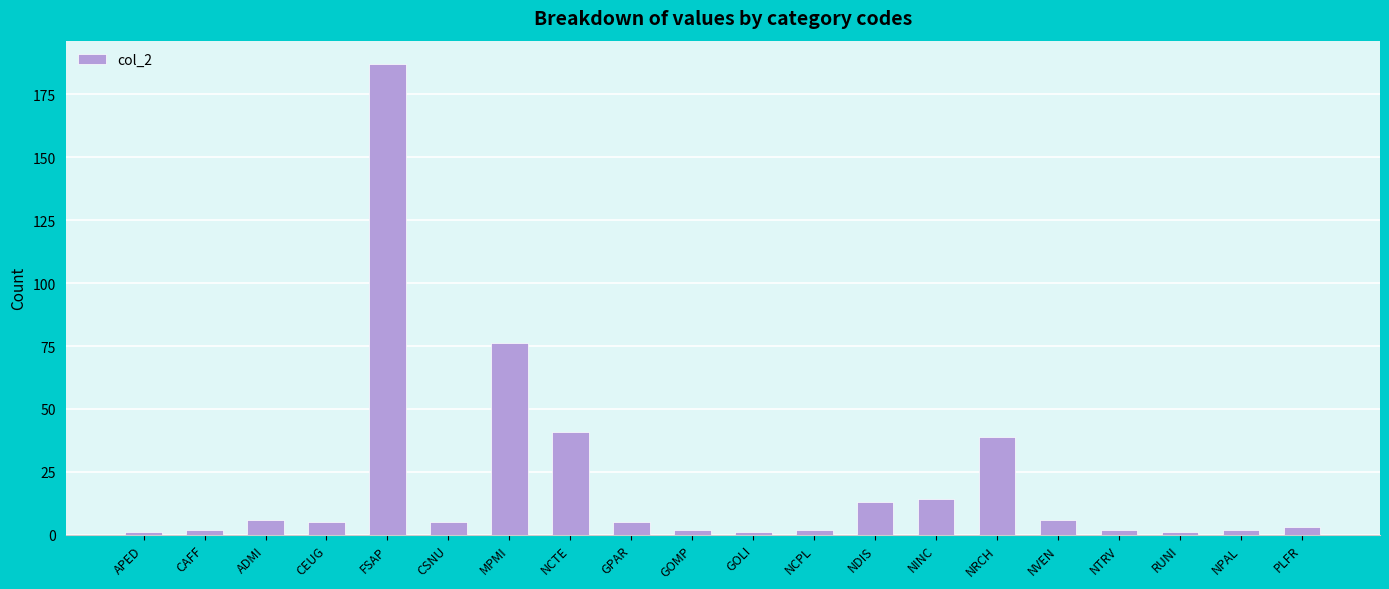

Are the bars grouped side by side (vs. stacked)?

No